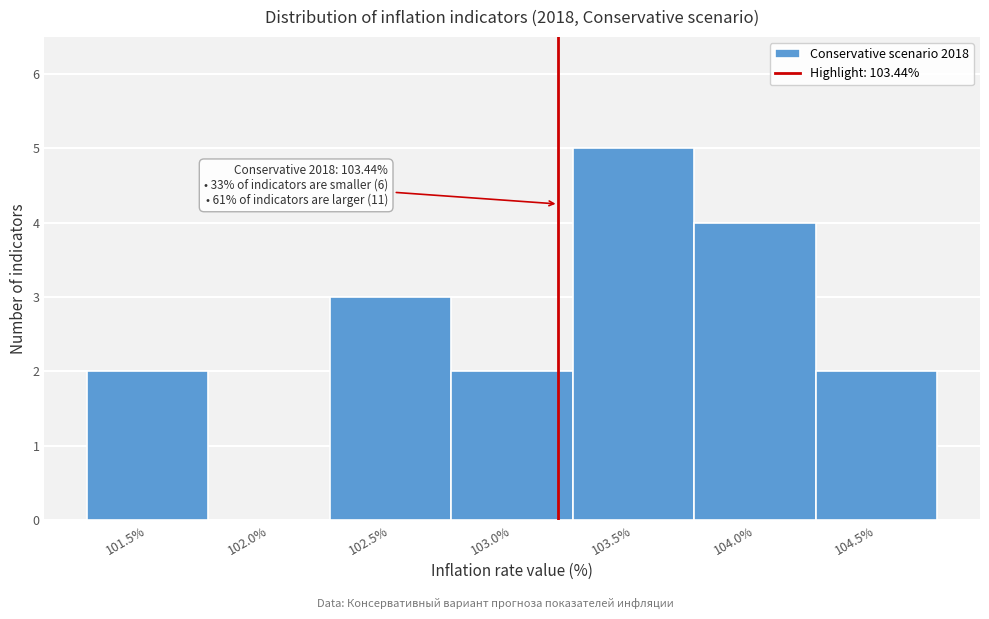

Reading left to right, transcribe all the data shown in this chart.

101.5%=2	102.0%=0	102.5%=3	103.0%=2	103.5%=5	104.0%=4	104.5%=2